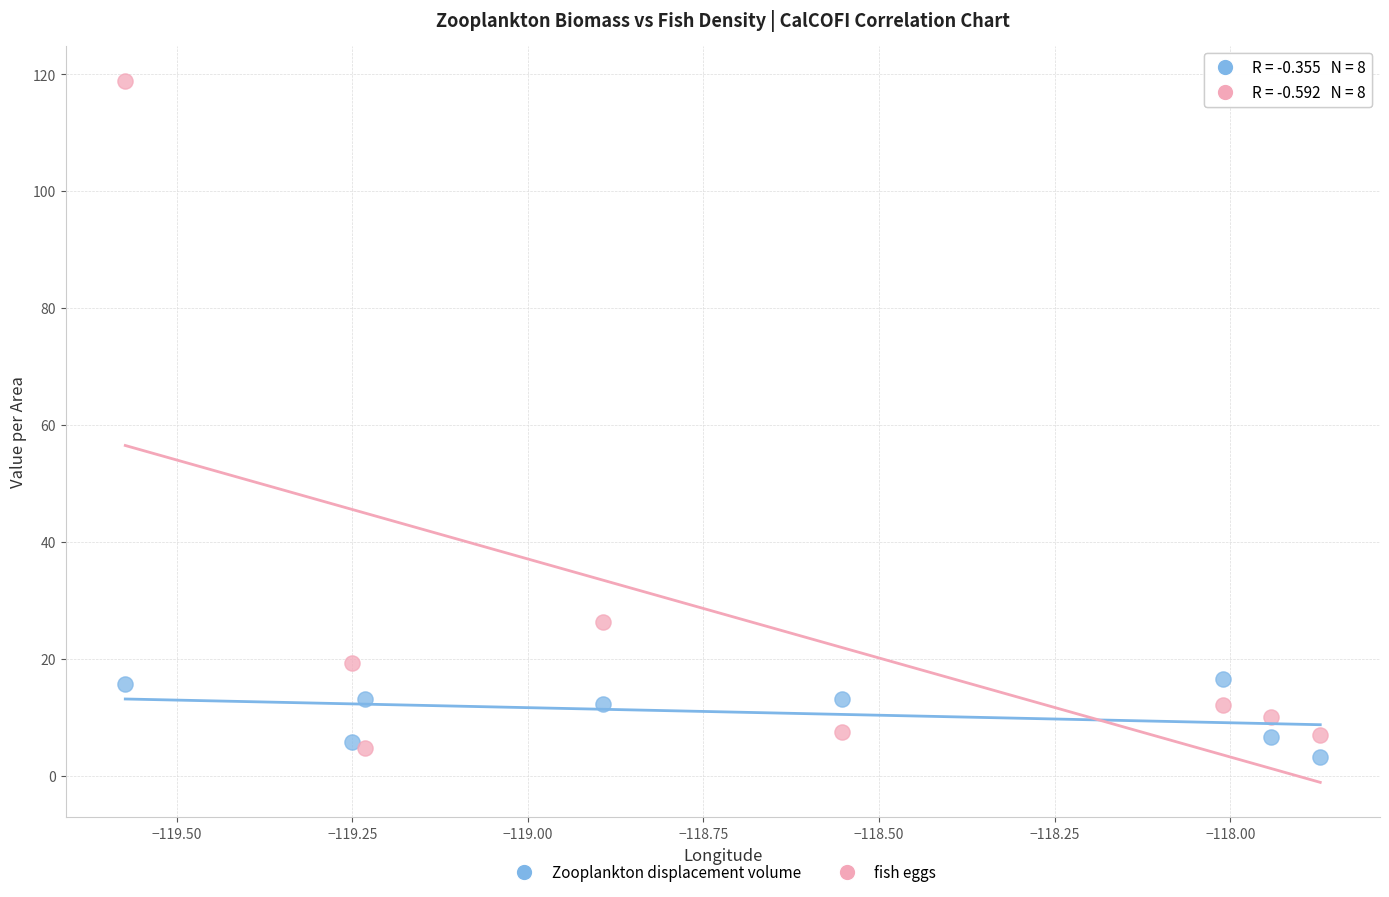

Which series contains the lowest Y value?

Zooplankton displacement volume